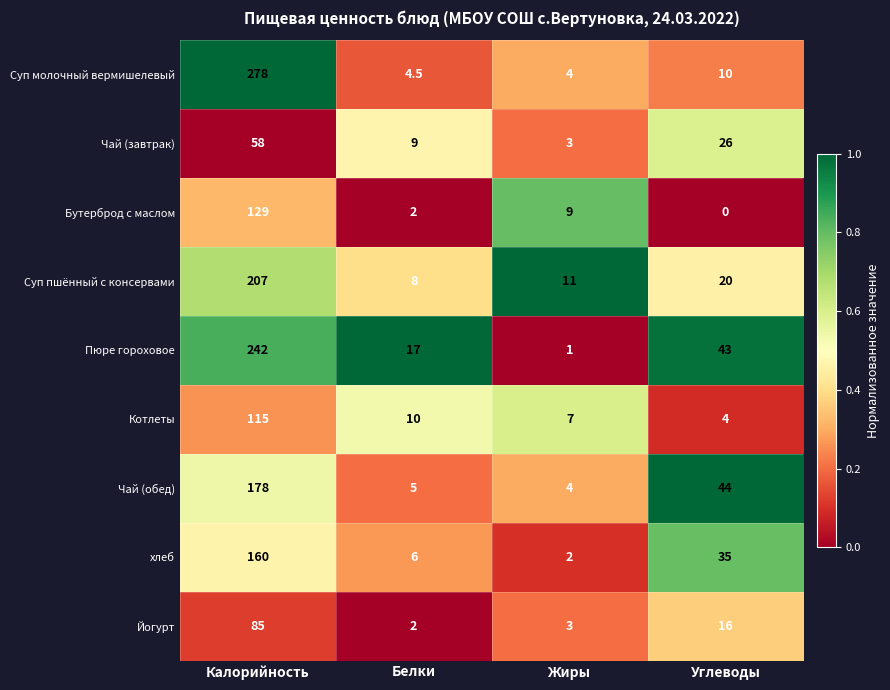

True or false: Суп пшённый с консервами has a value of 4.7 at Белки.

False